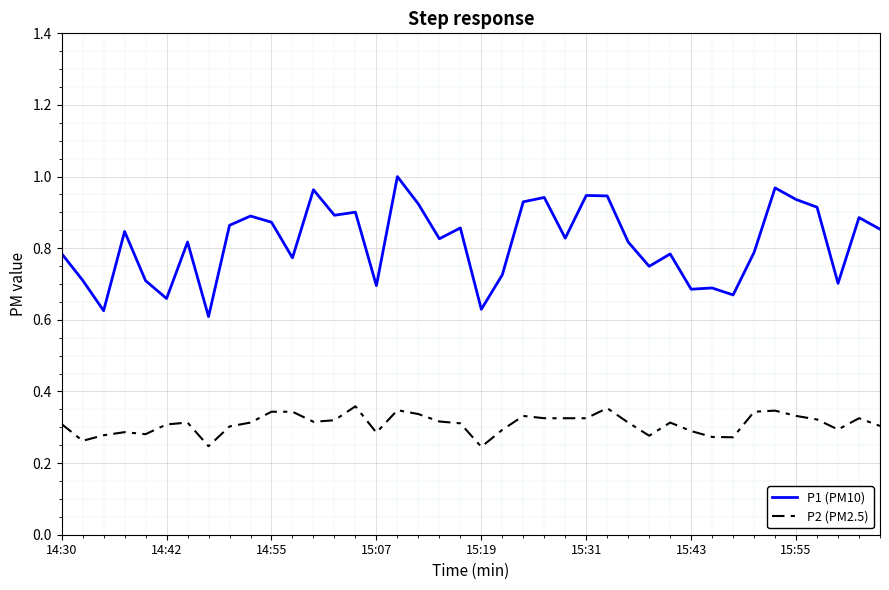

Rank the series by their average value, from highest to lowest.

P1 (PM10), P2 (PM2.5)